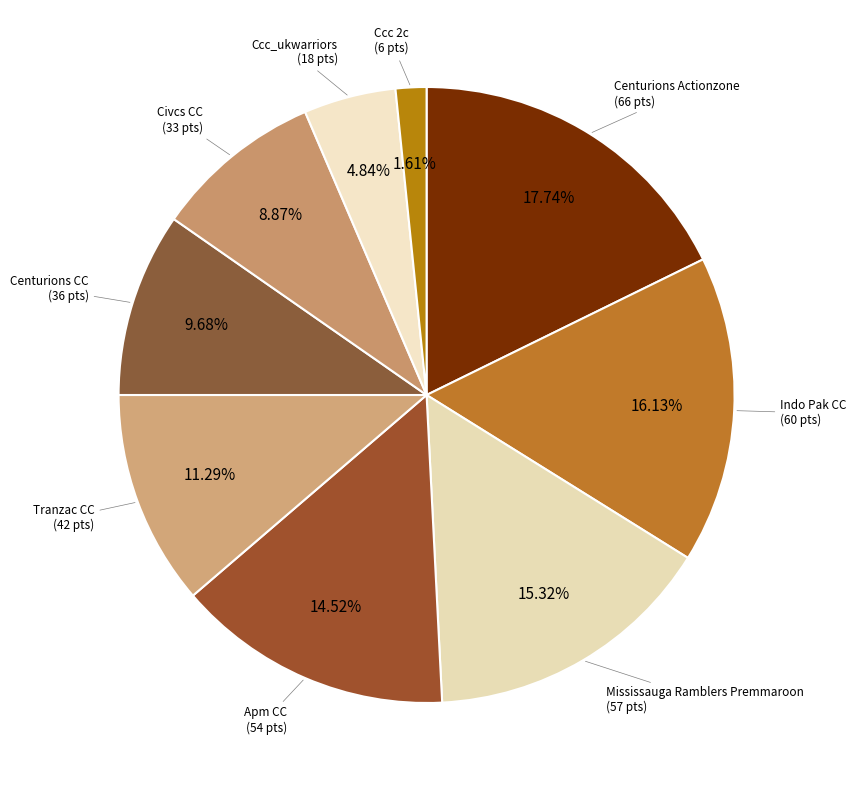

Which slice is the largest?

Centurions Actionzone